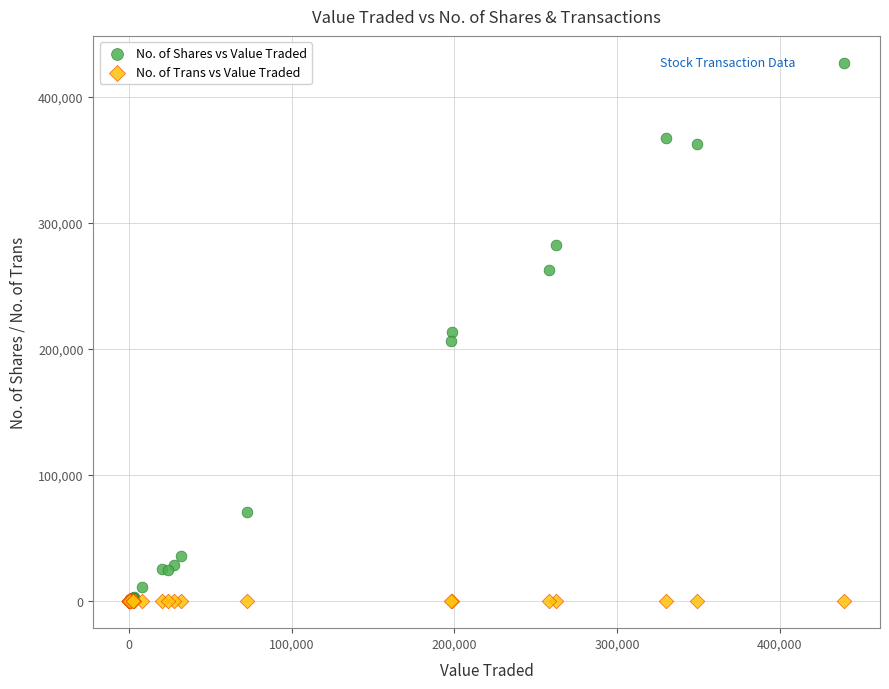

What are all the series names shown in the legend?

No. of Shares vs Value Traded, No. of Trans vs Value Traded